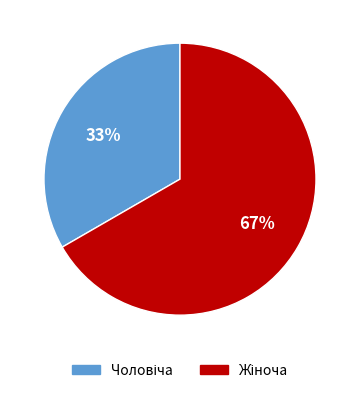

Is there a majority slice in this chart?

Yes